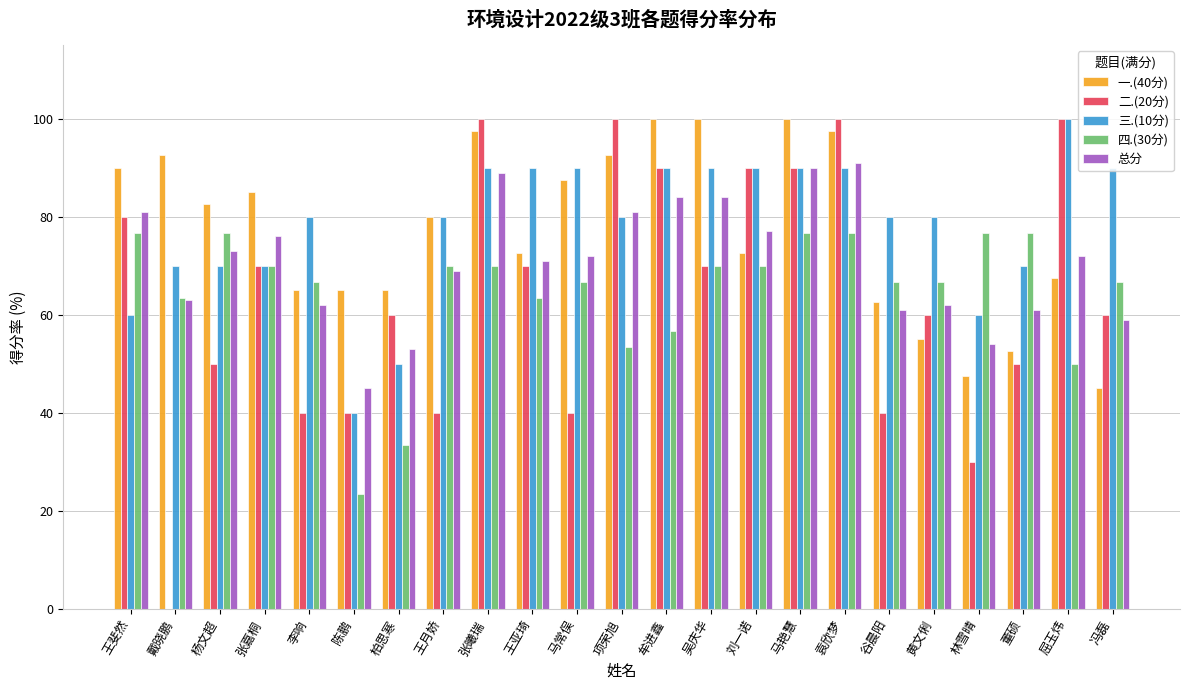

Read the 三.(10分) value at 王亚琦.

90.0